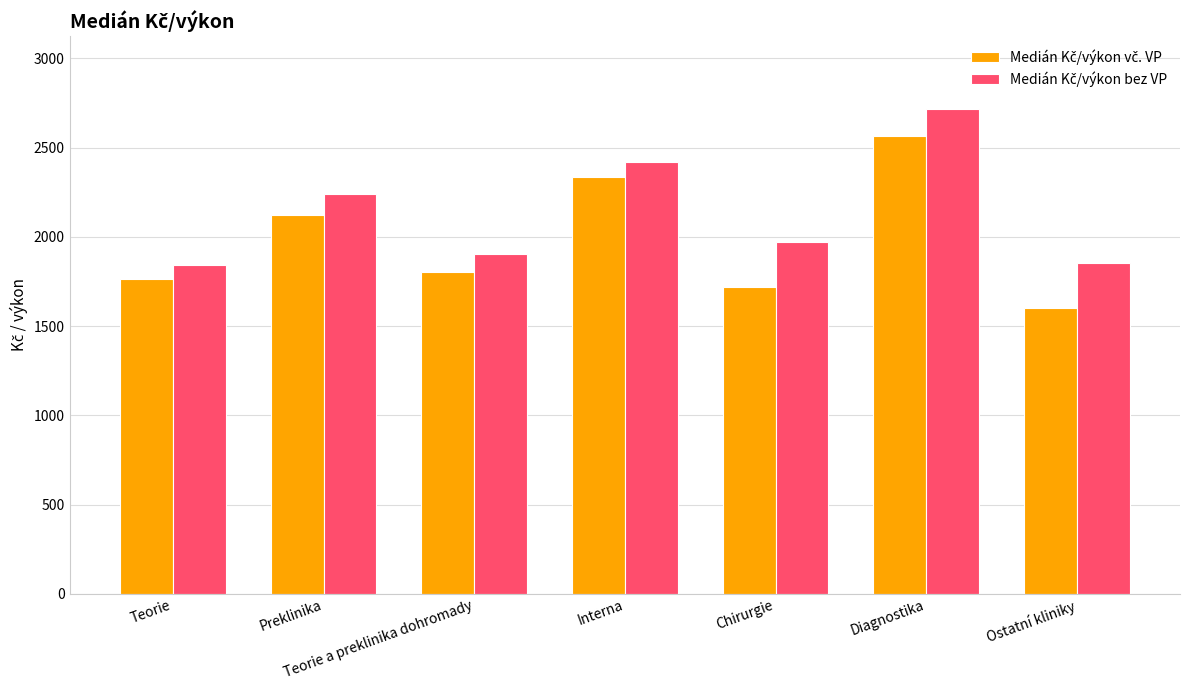

What is the total value across all series at Ostatní kliniky?

3453.4